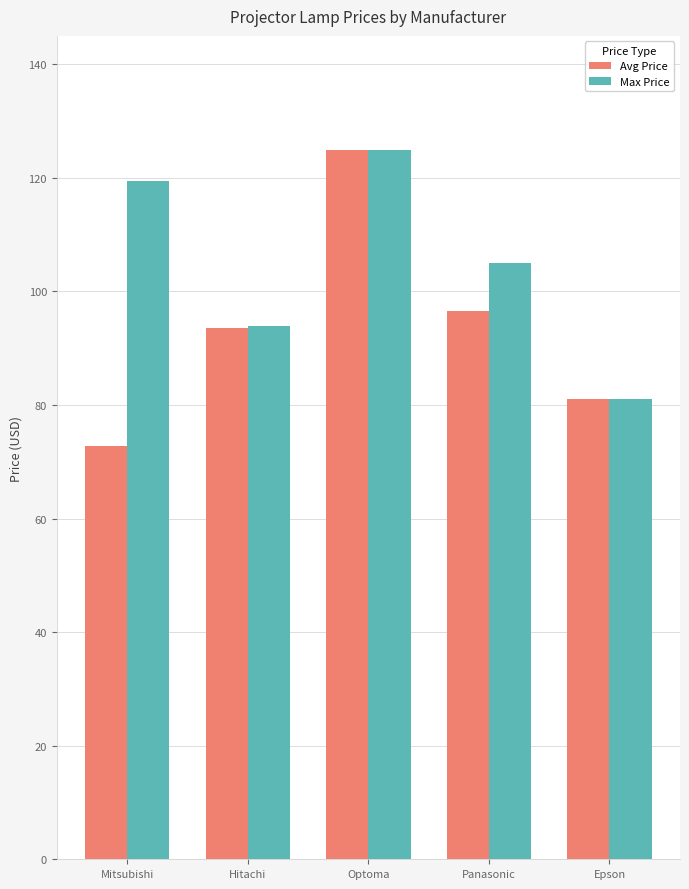

Reading left to right, transcribe all the data shown in this chart.

Avg Price: Mitsubishi=72.8	Hitachi=93.5	Optoma=124.9	Panasonic=96.5	Epson=81.0
Max Price: Mitsubishi=119.5	Hitachi=94.0	Optoma=124.9	Panasonic=105.0	Epson=81.0